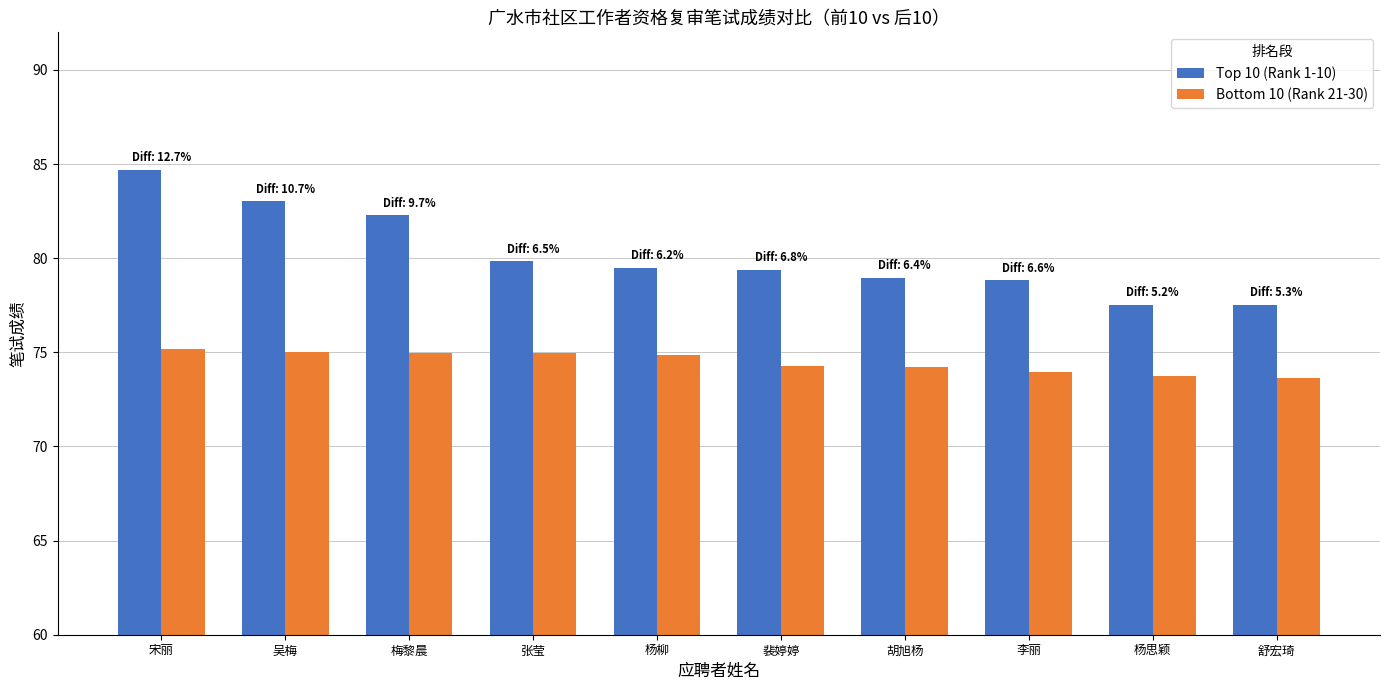

What is the difference between the Top 10 (Rank 1-10) values at 张莹 and 李丽?

1.0